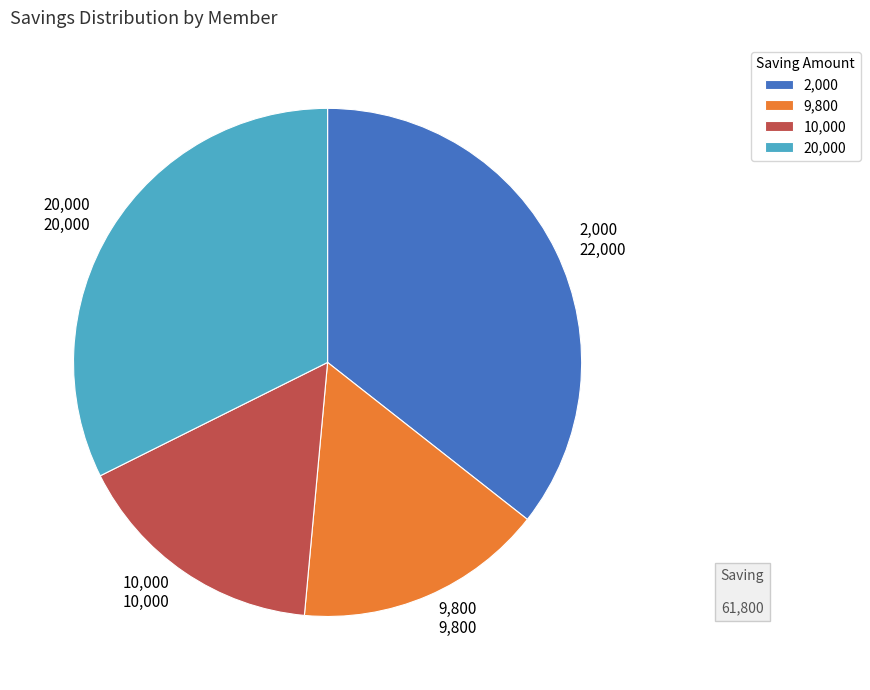

Approximately how many times larger is the value at 10,000 10,000 compared to 20,000 20,000?

0.5